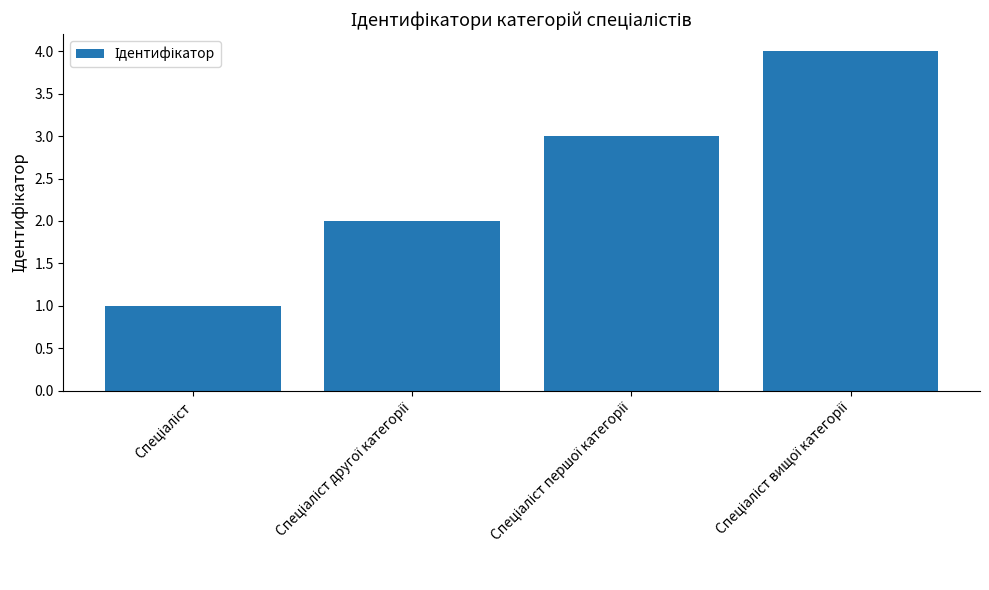

How many bars are there in total?

4